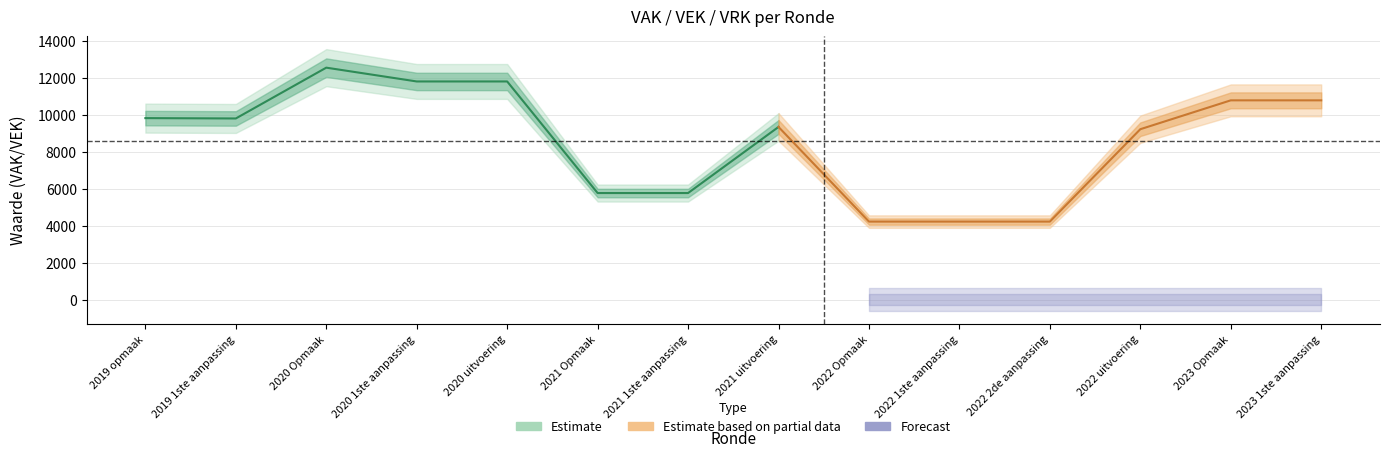

Reading right to left, extract all data points from this chart.

VEK: 2023 1ste aanpassing=10782	2023 Opmaak=10782	2022 uitvoering=9219	2022 2de aanpassing=4219	2022 1ste aanpassing=4219	2022 Opmaak=4219	2021 uitvoering=9342	2021 1ste aanpassing=5764	2021 Opmaak=5764	2020 uitvoering=11804	2020 1ste aanpassing=11804	2020 Opmaak=12551	2019 1ste aanpassing=9801	2019 opmaak=9820
VRK: 2023 1ste aanpassing=0	2023 Opmaak=0	2022 uitvoering=0	2022 2de aanpassing=0	2022 1ste aanpassing=0	2022 Opmaak=0	2021 uitvoering=0	2021 1ste aanpassing=0	2021 Opmaak=0	2020 uitvoering=0	2020 1ste aanpassing=0	2020 Opmaak=0	2019 1ste aanpassing=0	2019 opmaak=0